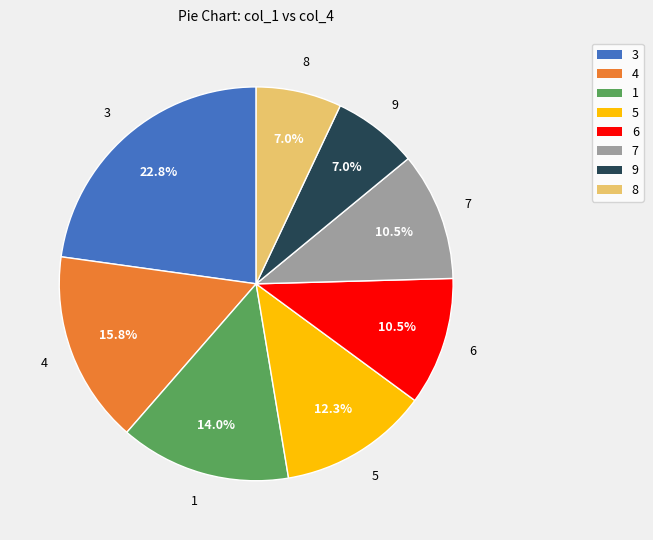

What is the largest slice in the pie chart?

3